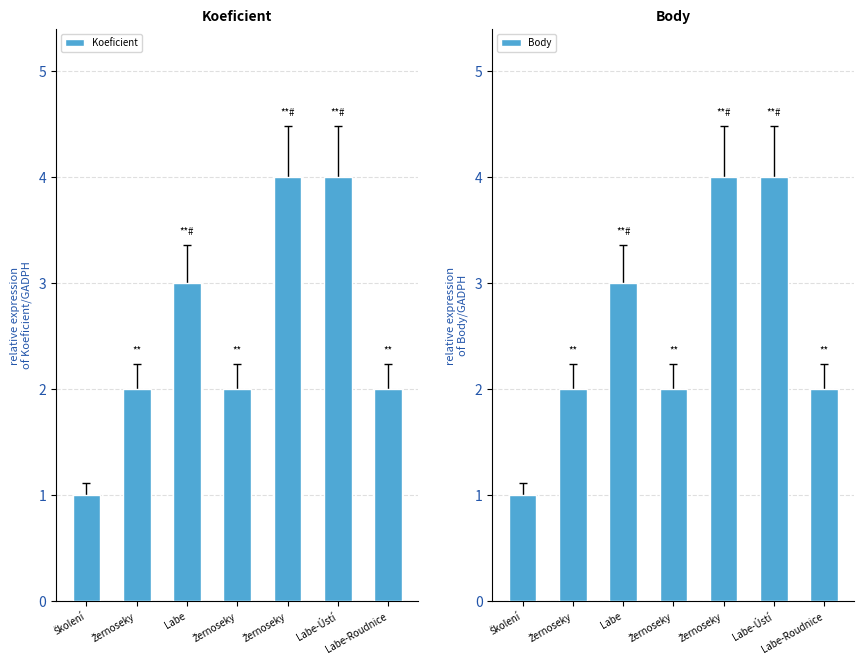

Reading left to right, what are all the values shown in this chart?

Koeficient: Školení=1	Žernoseky=2	Labe=3	Žernoseky=2	Žernoseky=4	Labe-Ústí=4	Labe-Roudnice=2
Body: Školení=1	Žernoseky=2	Labe=3	Žernoseky=2	Žernoseky=4	Labe-Ústí=4	Labe-Roudnice=2